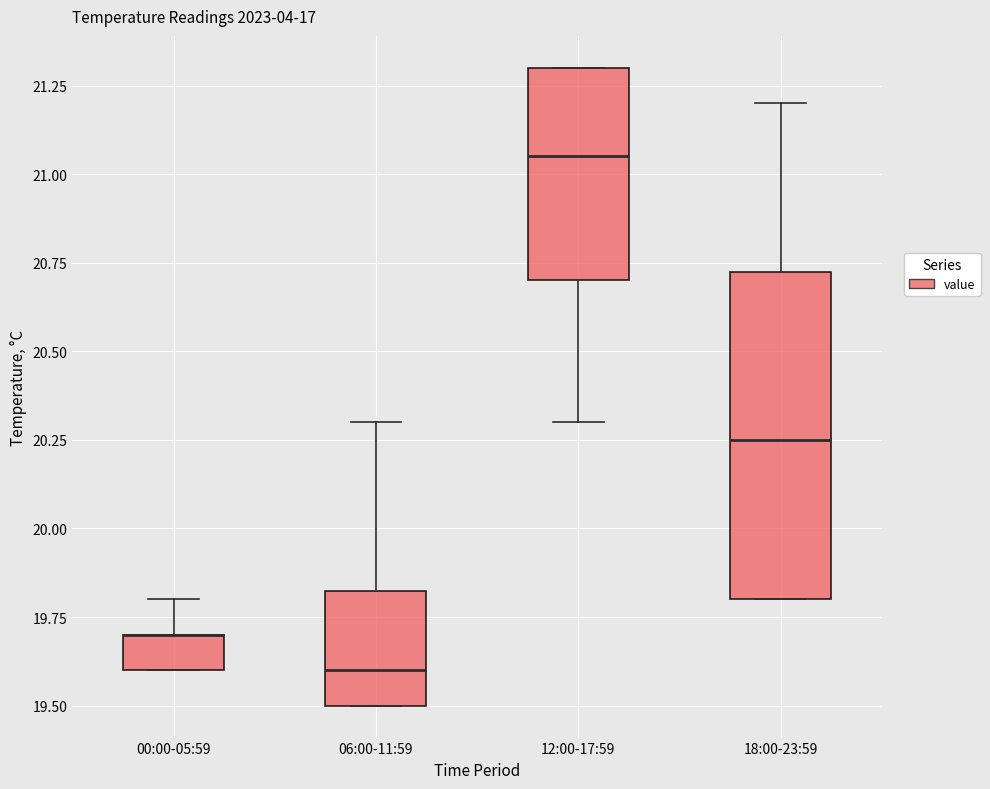

Which box is the tallest, from its lower edge to its upper edge?

18:00-23:59